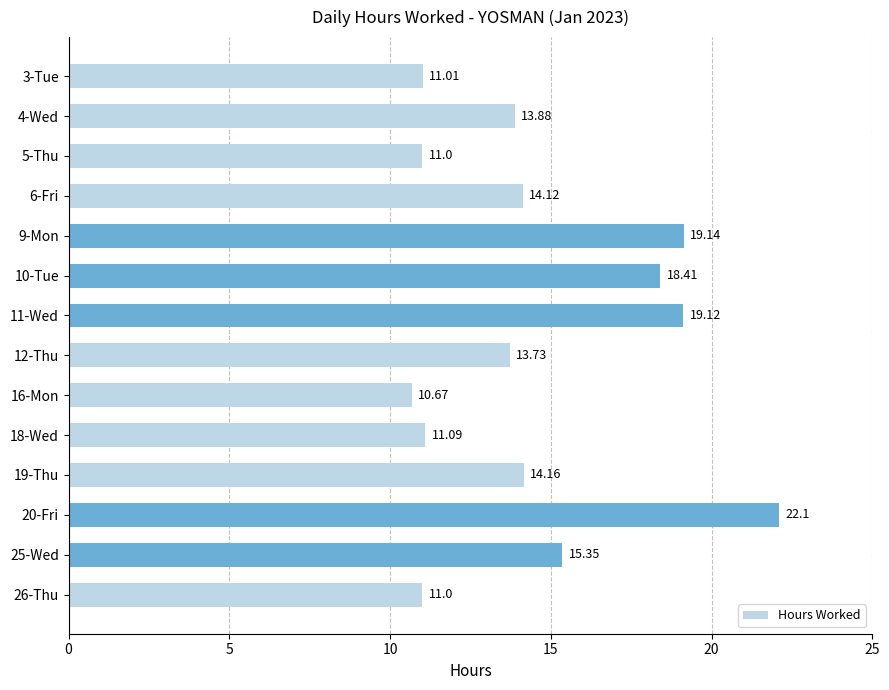

How many series are shown in this chart?

1